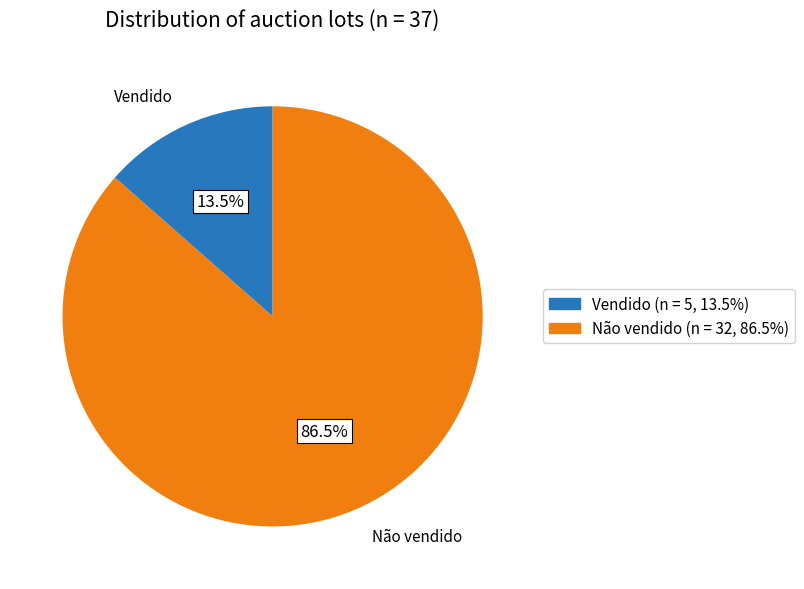

Which has a higher value, Vendido or Não vendido?

Não vendido